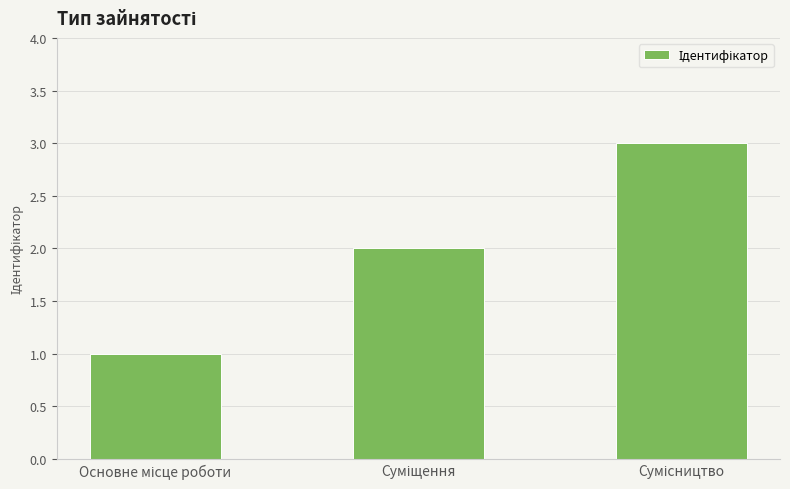

What is the sum of all values?

6